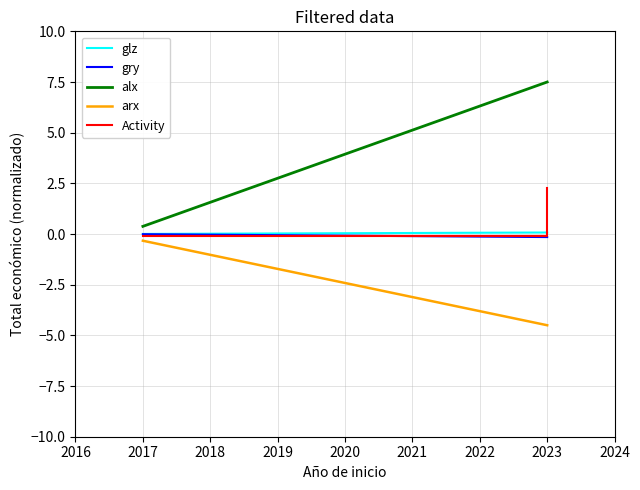

How many series are shown in this chart?

5